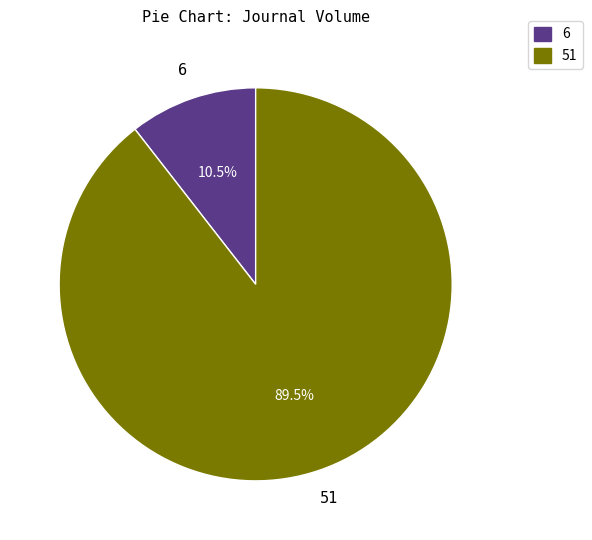

Does any single category account for the majority?

Yes